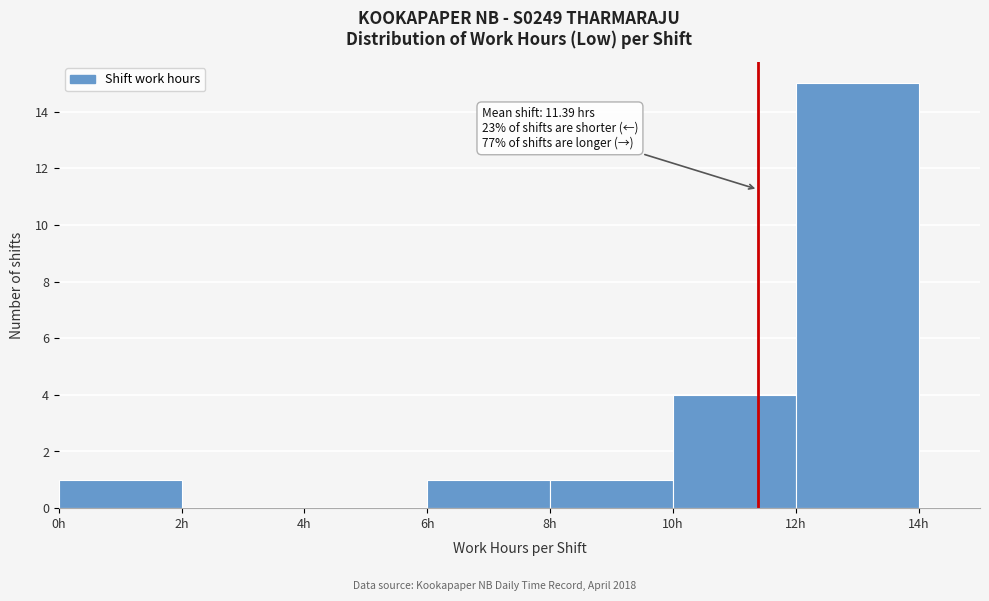

Which range on the x-axis has the tallest bar?

12 to 14